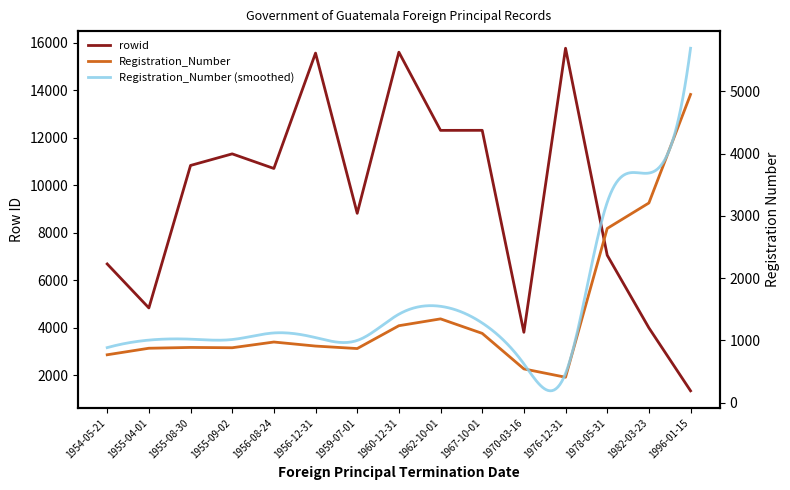

At how many categories does at least one series exceed 967?

15